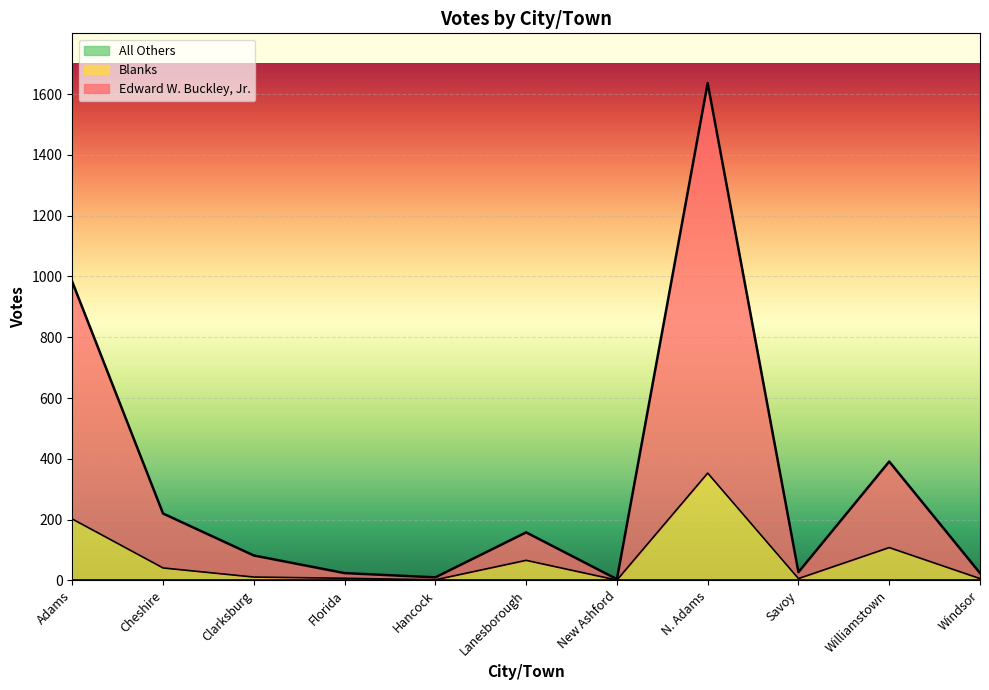

Rank the series at Hancock from highest to lowest value.

Edward W. Buckley, Jr., Blanks